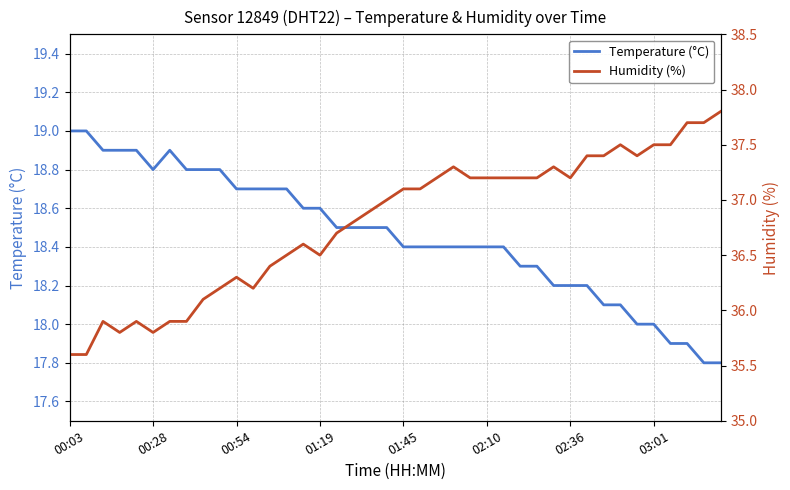

What position from the right is 16?

24